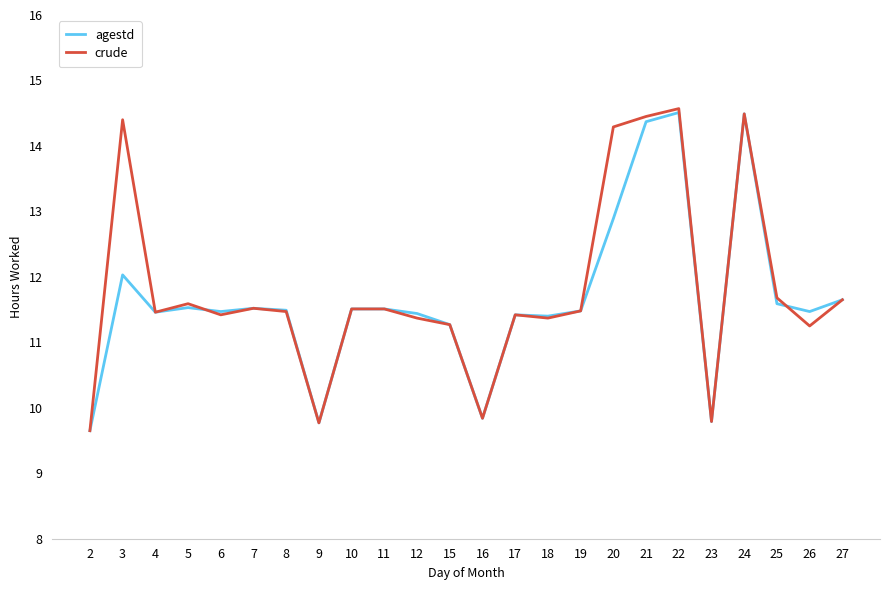

Which label corresponds to the smallest value in the chart?

2